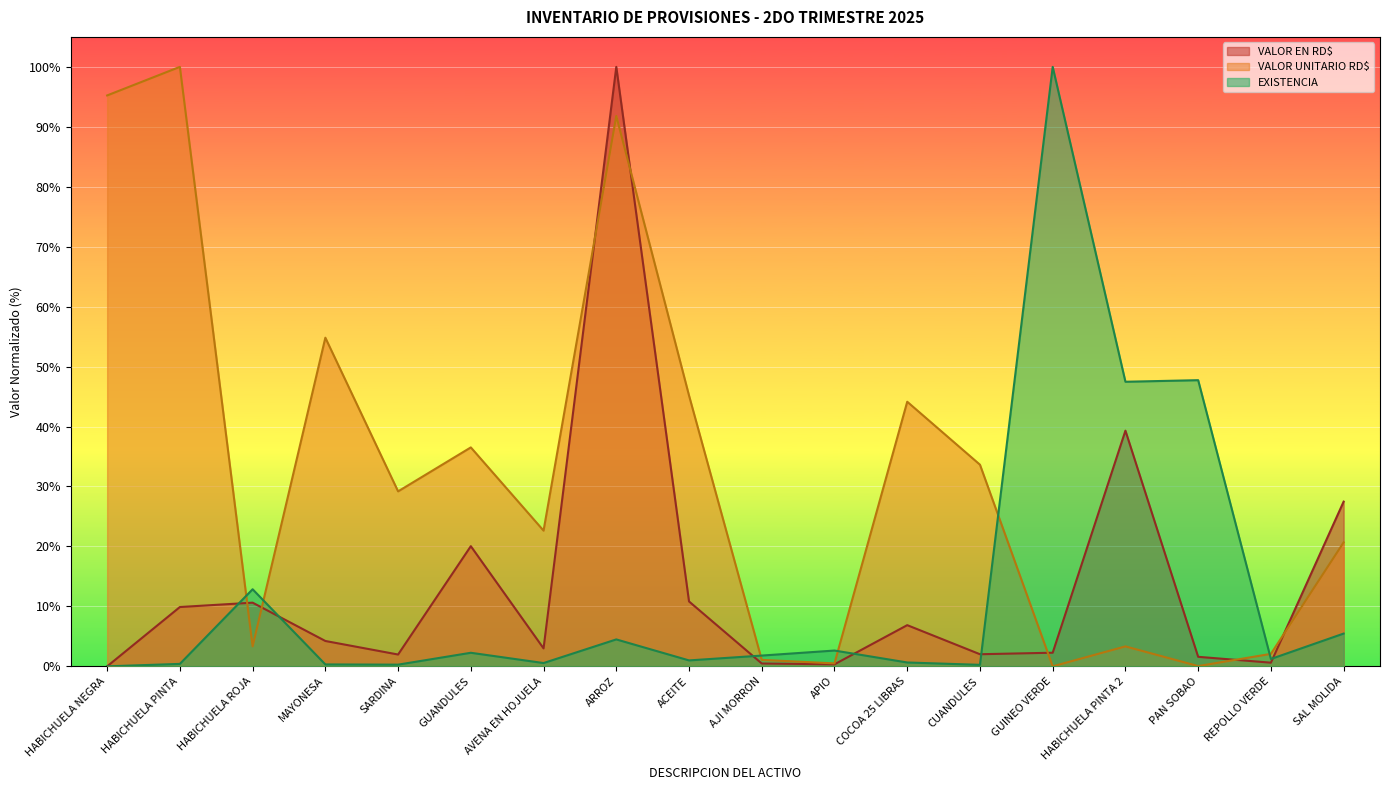

List the labels in order of EXISTENCIA value, smallest first.

HABICHUELA NEGRA, CUANDULES, SARDINA, MAYONESA, HABICHUELA PINTA, AVENA EN HOJUELA, COCOA 25 LIBRAS, ACEITE, REPOLLO VERDE, AJI MORRON, GUANDULES, APIO, ARROZ, SAL MOLIDA, HABICHUELA ROJA, HABICHUELA PINTA 2, PAN SOBAO, GUINEO VERDE